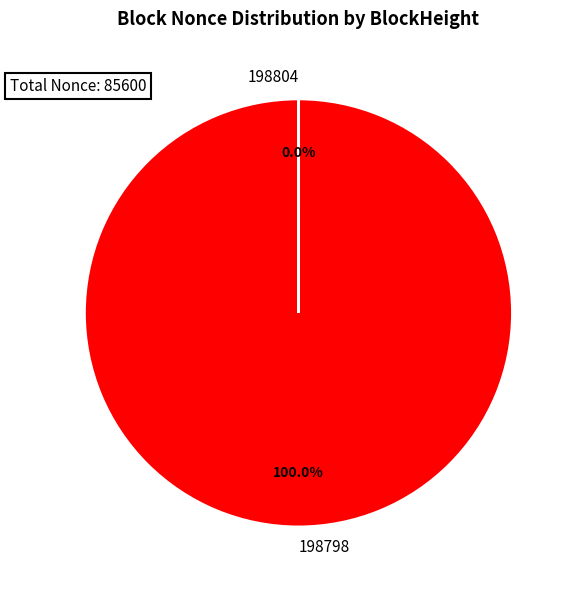

Which category accounts for the majority?

198798